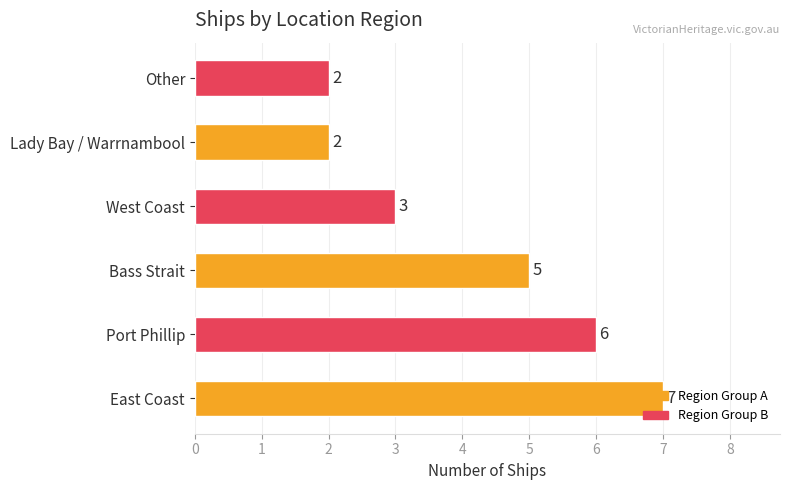

What is the minimum value shown in the chart?

2